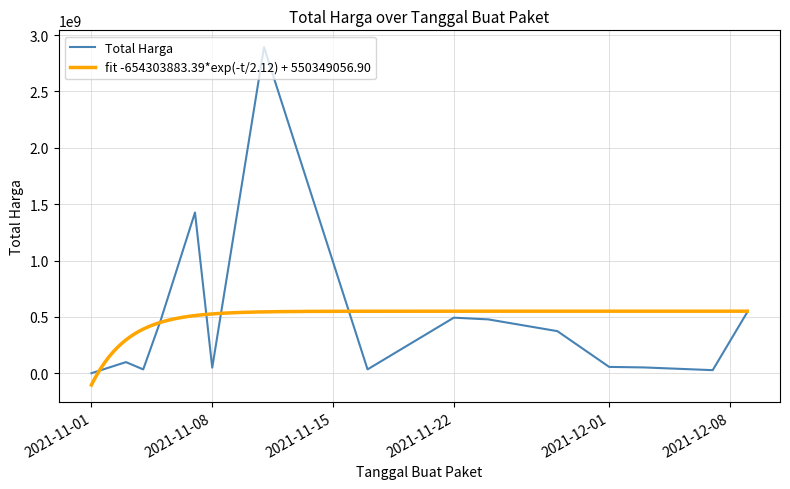

What is the highest value of the Total Harga series?

2892122000